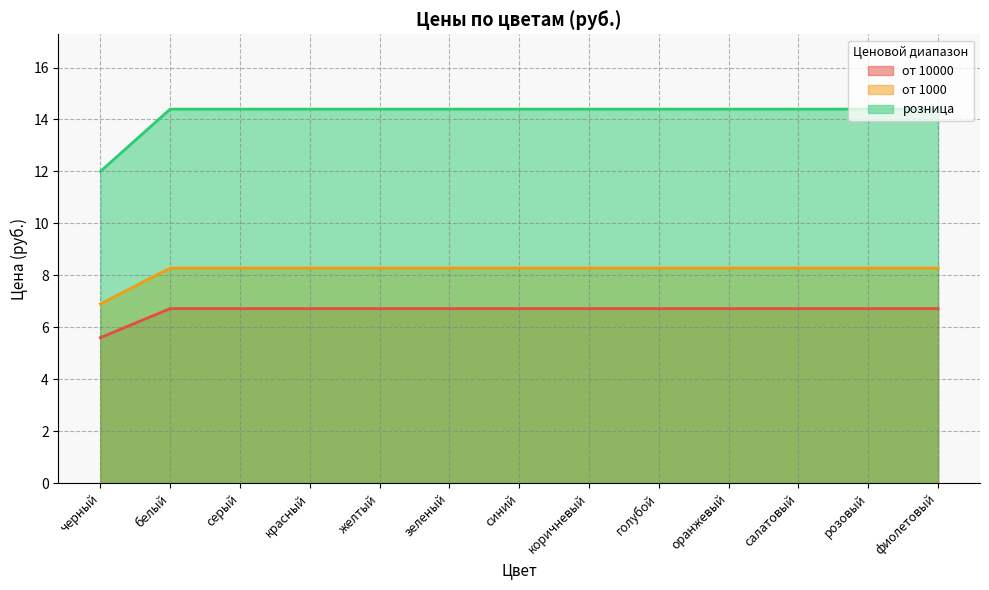

True or false: от 10000 and розница cross at least once.

False